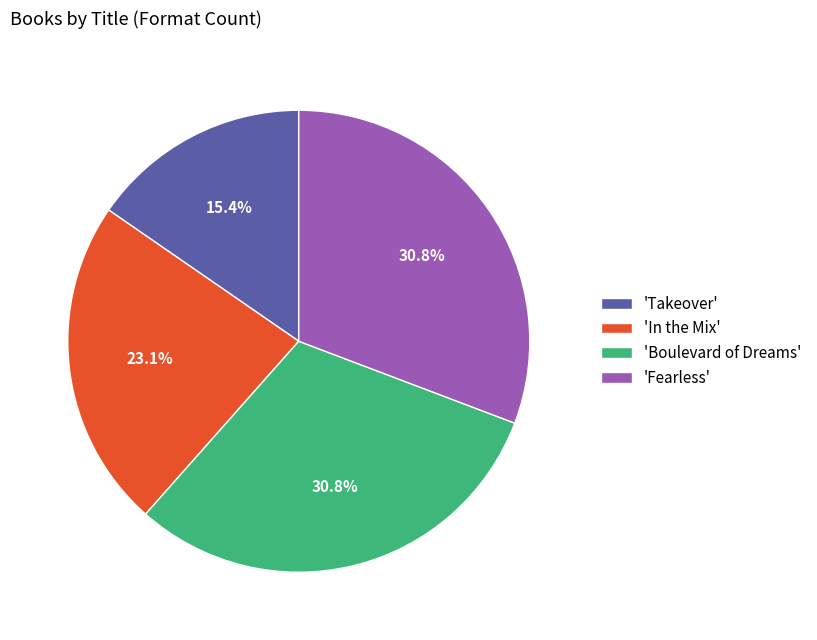

Is there any slice that represents more than half of the pie?

No